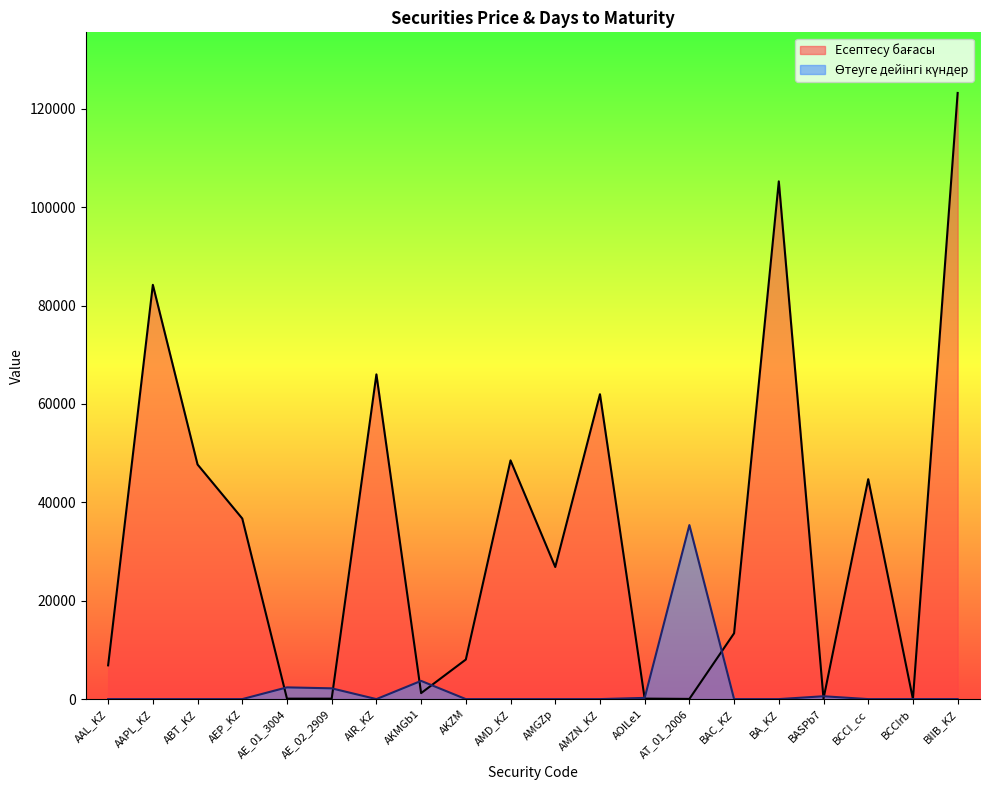

Count the number of categories in the chart.

20